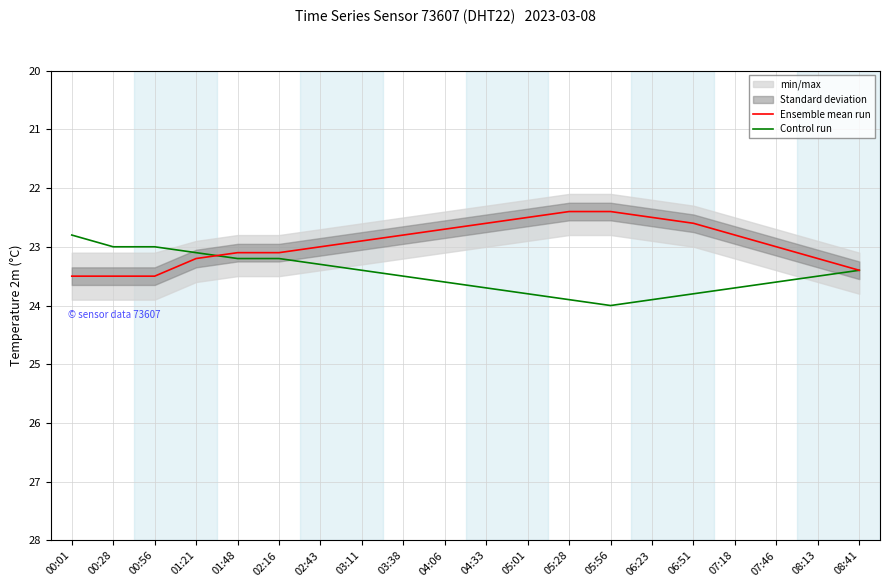

How many categories are shown in the chart?

20